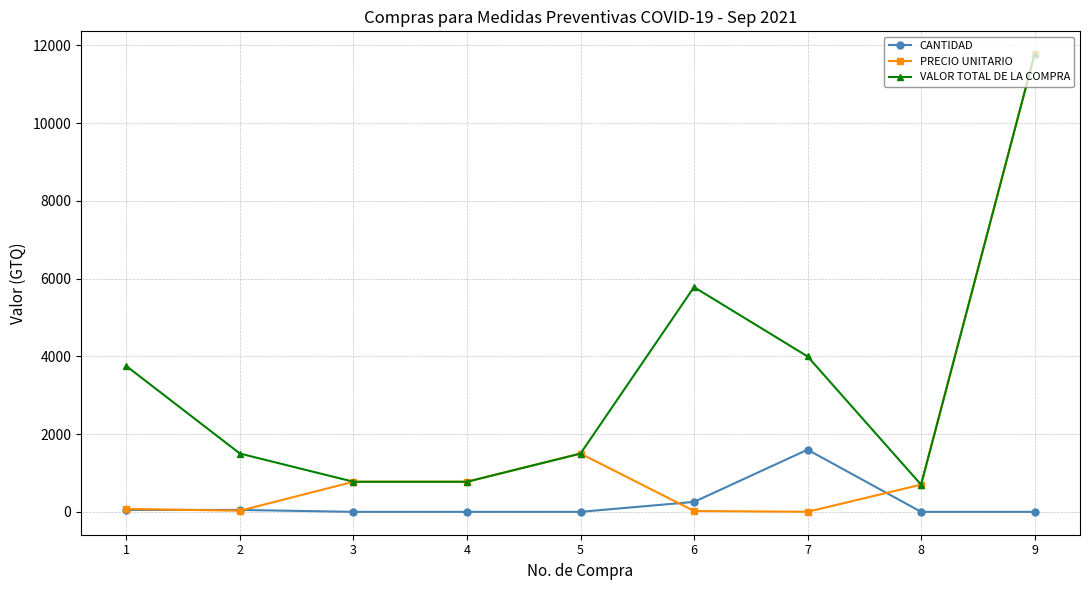

True or false: CANTIDAD and VALOR TOTAL DE LA COMPRA cross at least once.

False